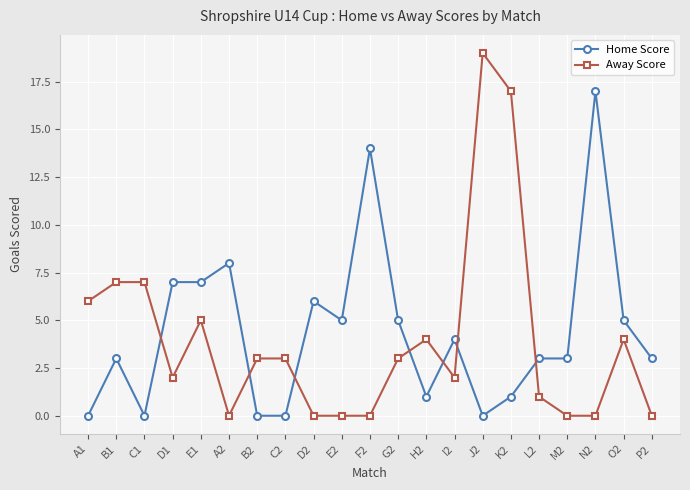

True or false: Away Score has more than 1 interior local peaks.

True